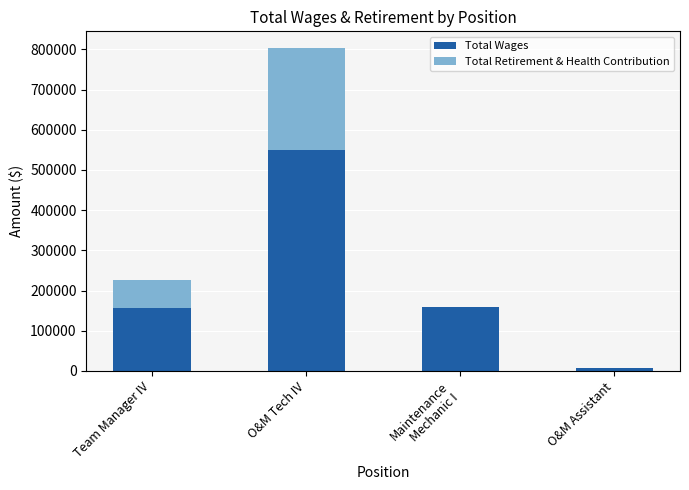

True or false: Total Wages has a value of 157575 at Team Manager IV.

True